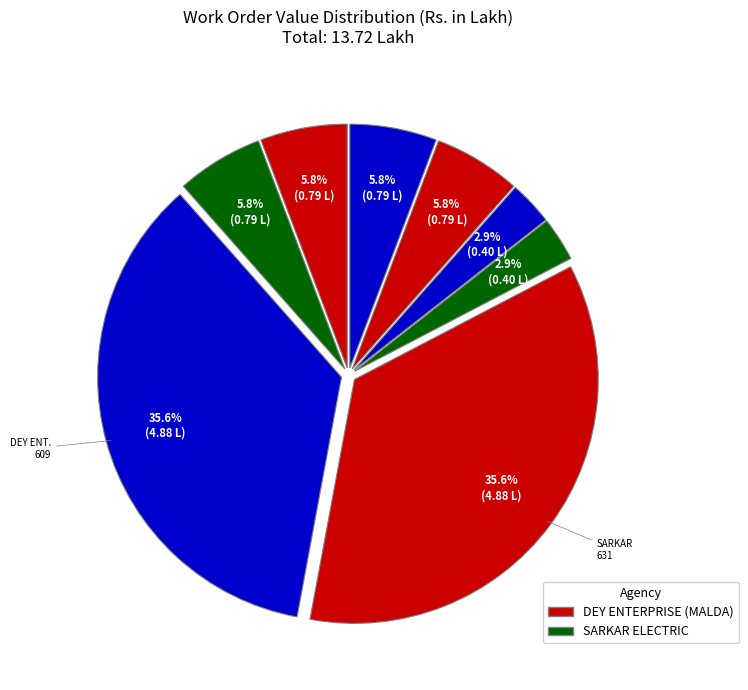

To the nearest percent, what is the difference between the largest and smallest slice percentages?

33%